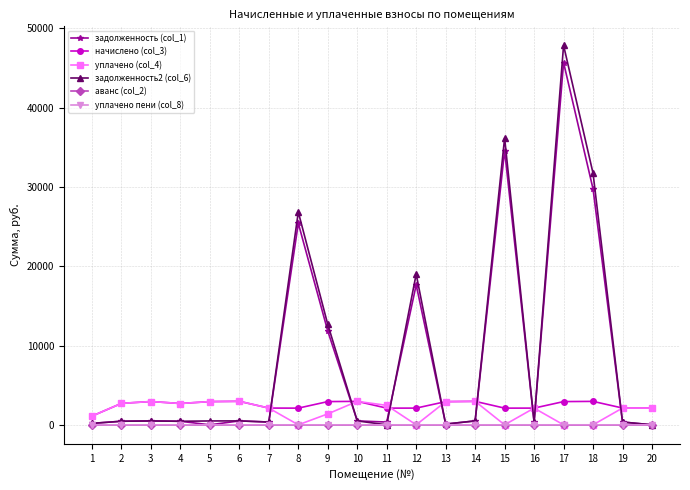

What is the difference between the highest and lowest values at 12?

19008.9